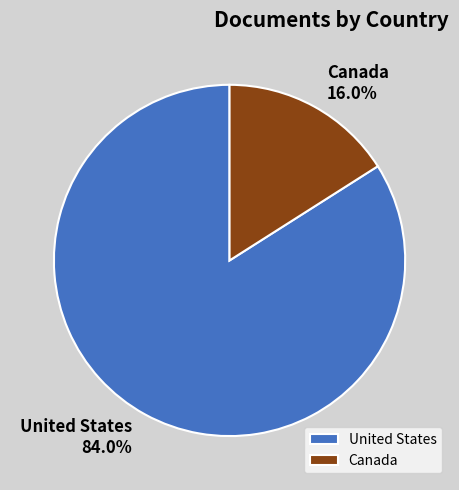

The United States slice represents 84% of the pie. True or false?

True